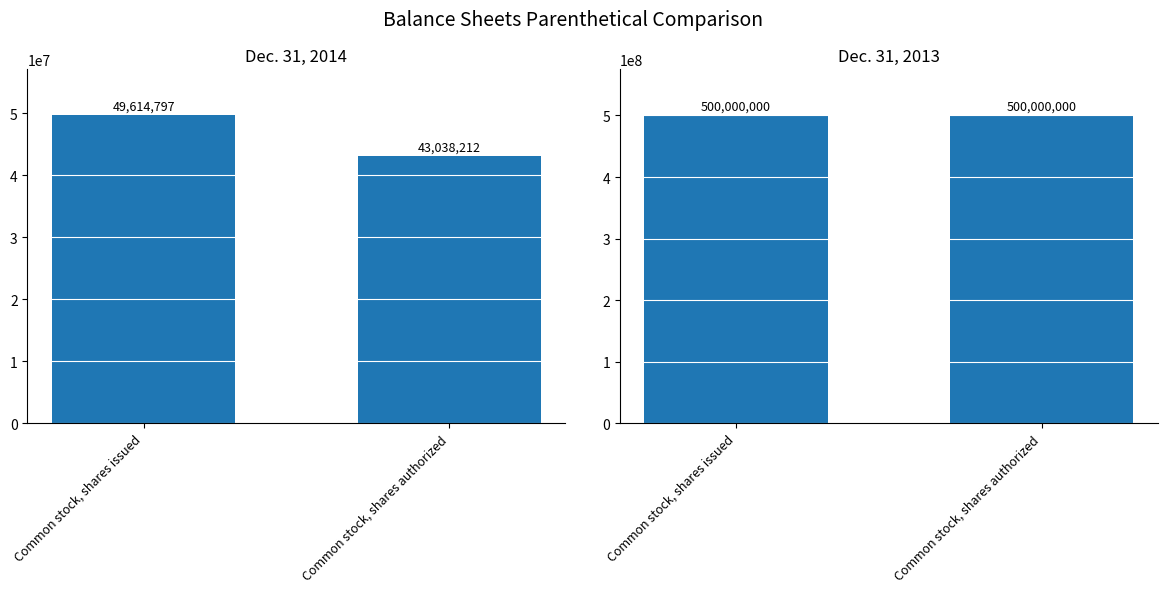

What is the difference between the highest and lowest values at Common stock, shares authorized?

456961788